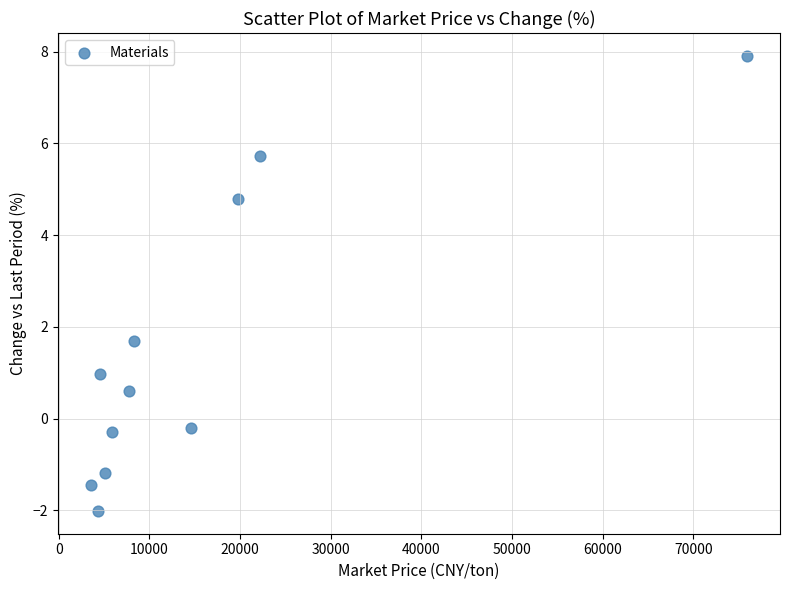

What is the range of Y values (max minus min)?

9.9